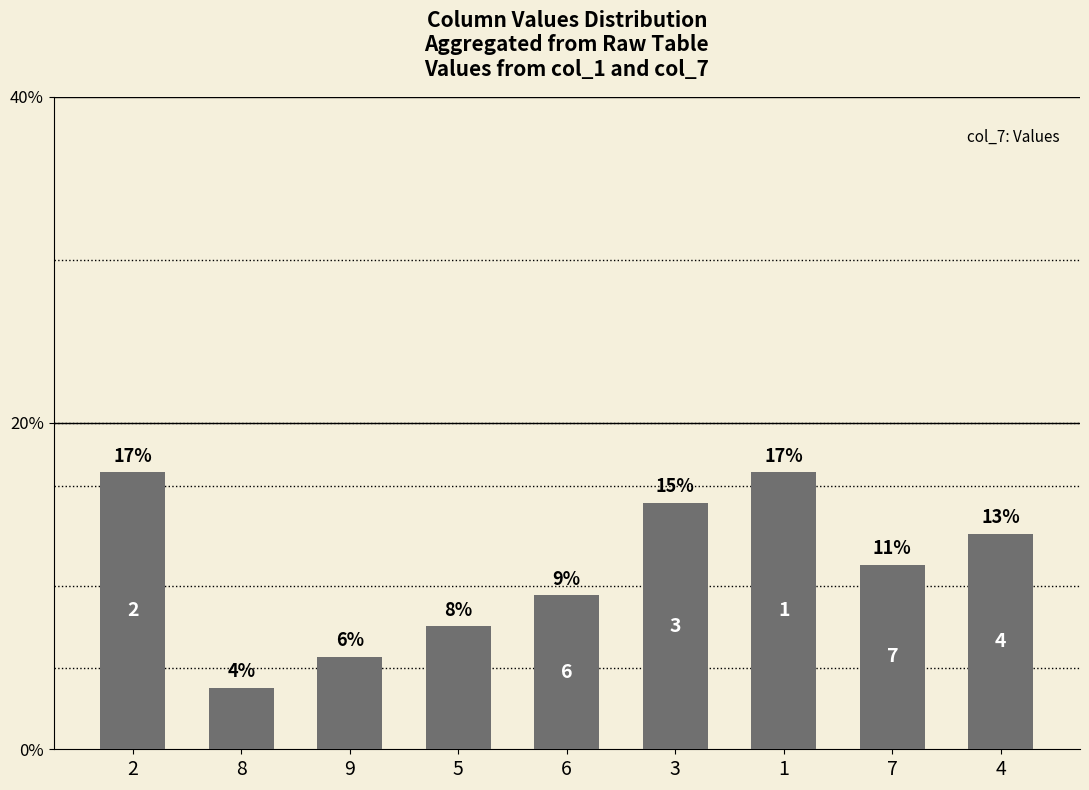

List the labels in order of value, smallest first.

8, 9, 5, 6, 7, 4, 3, 2, 1